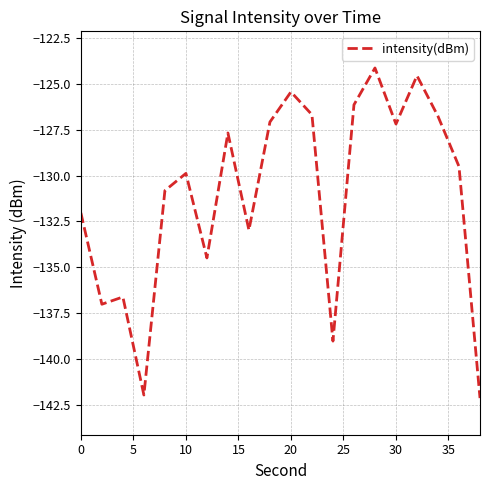

What is the minimum value shown in the chart?

-142.1